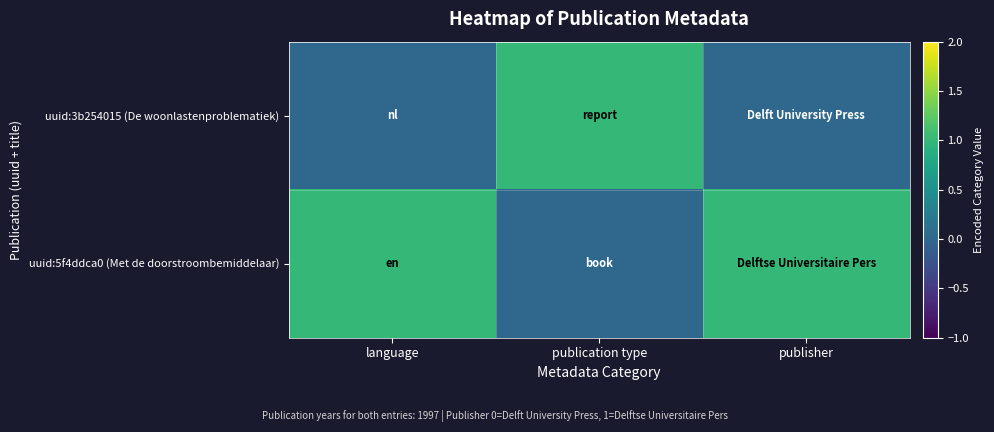

Which category has the lowest value across all series?

language